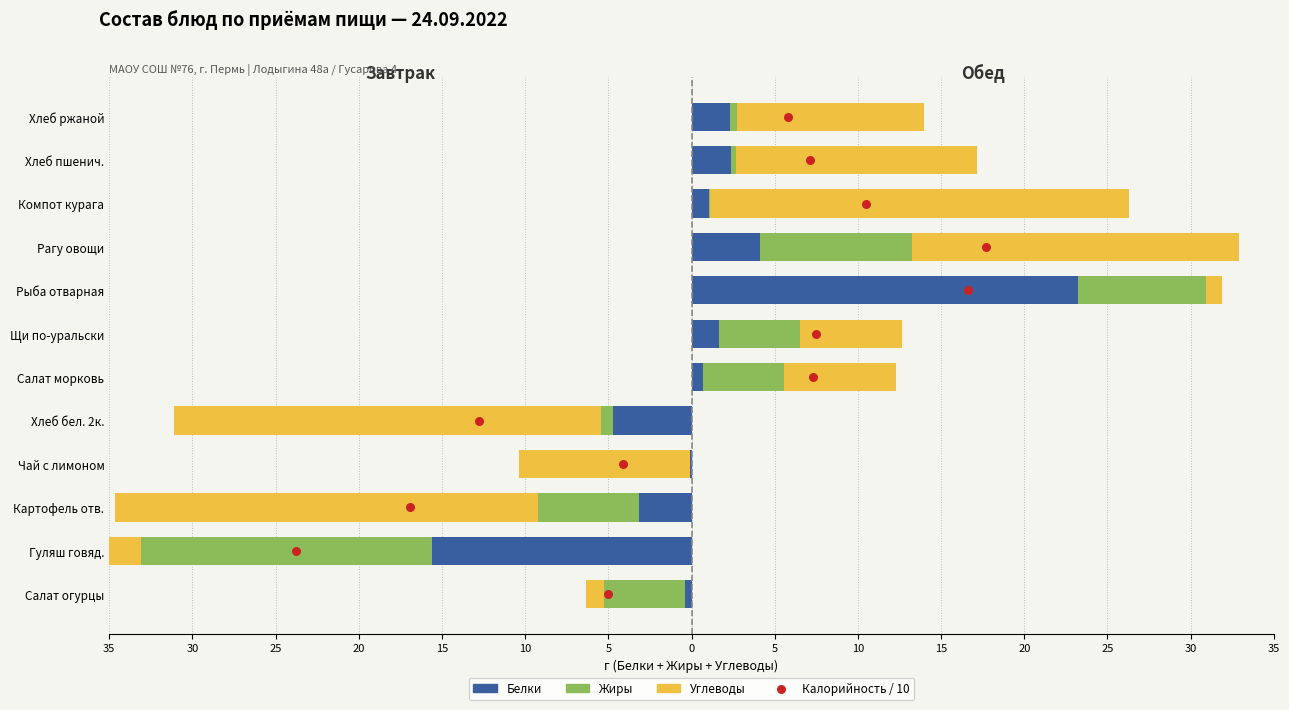

Approximately how many times larger is the value at 15 compared to 20?

1.3